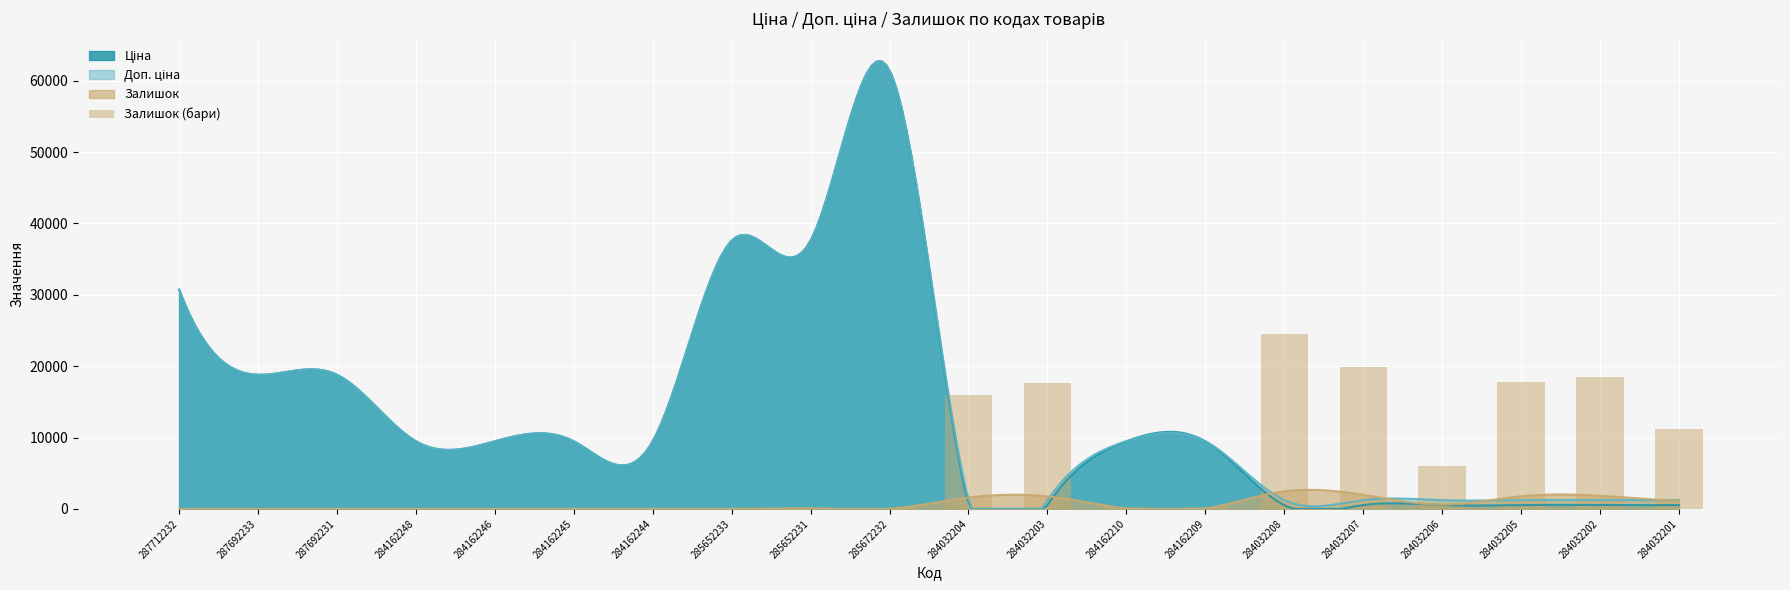

What is the average value?

6638.3